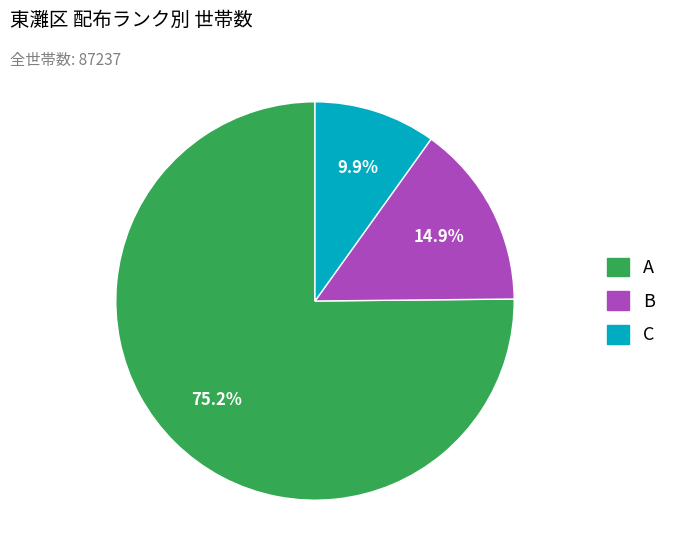

Rank the categories by value from highest to lowest.

A, B, C